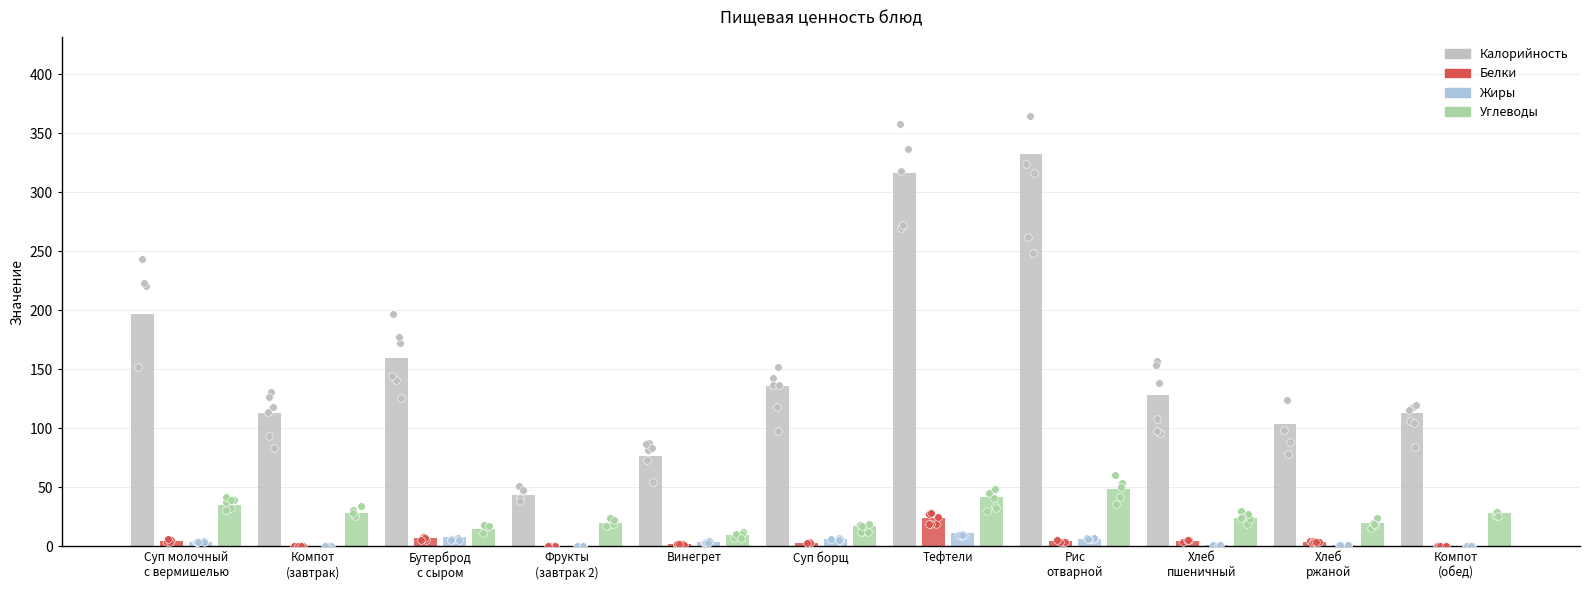

At how many categories does at least one series exceed 249?

2